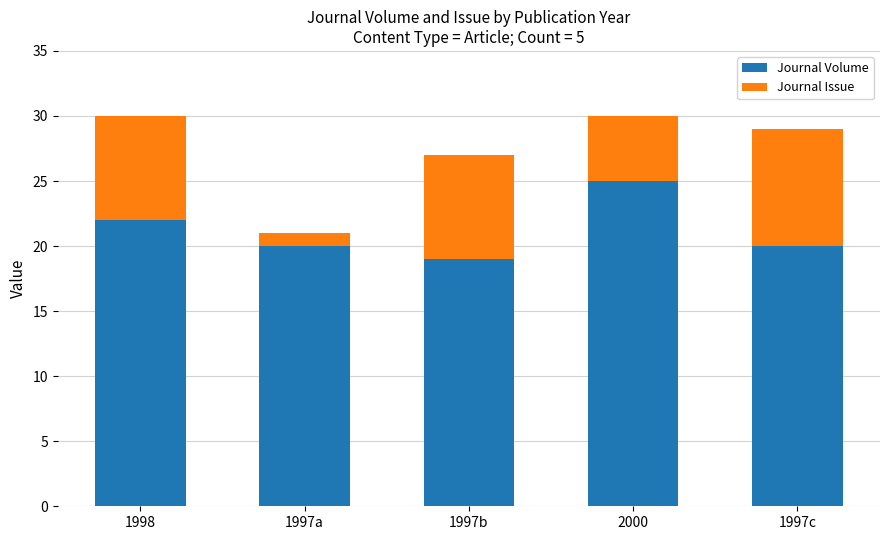

What is the sum of the Journal Volume values at 2000 and 1997a?

45